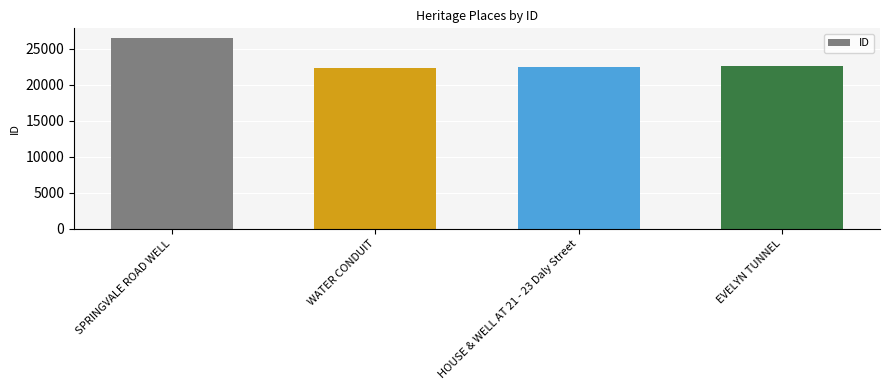

Are the bars grouped side by side (vs. stacked)?

No